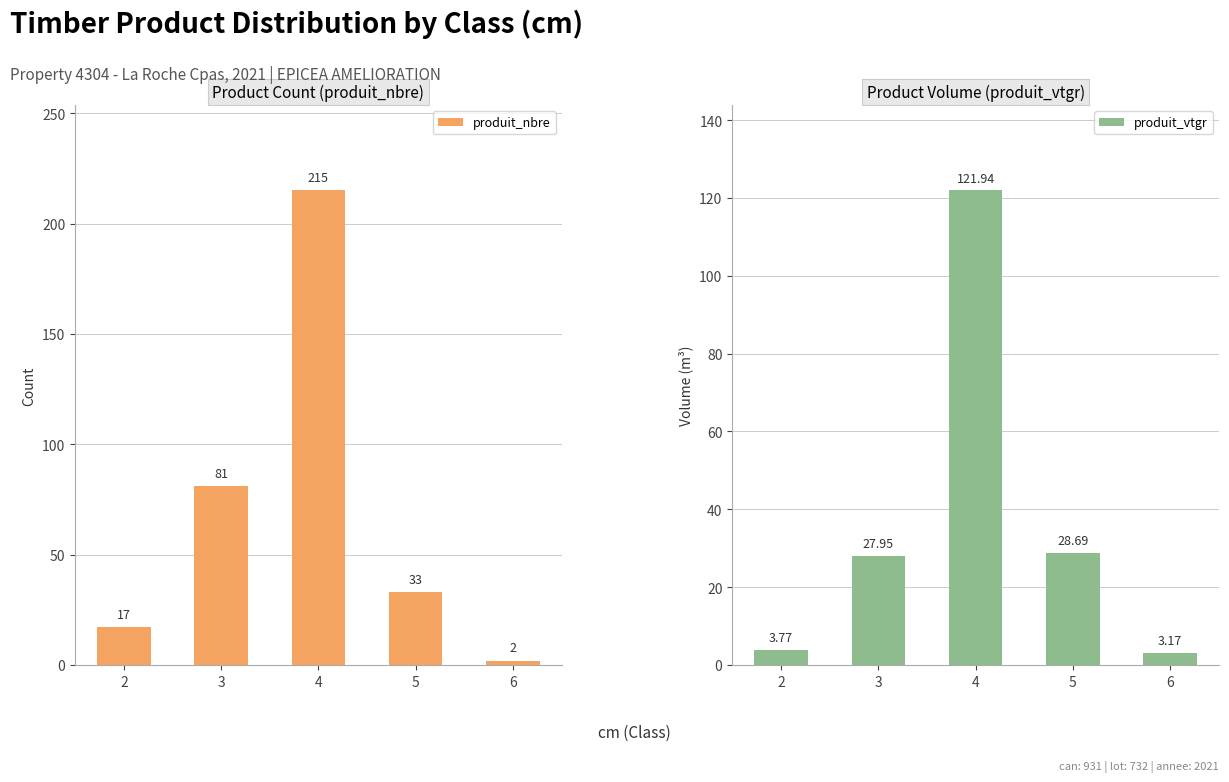

Rank the series by their maximum value, from highest to lowest.

produit_nbre, produit_vtgr